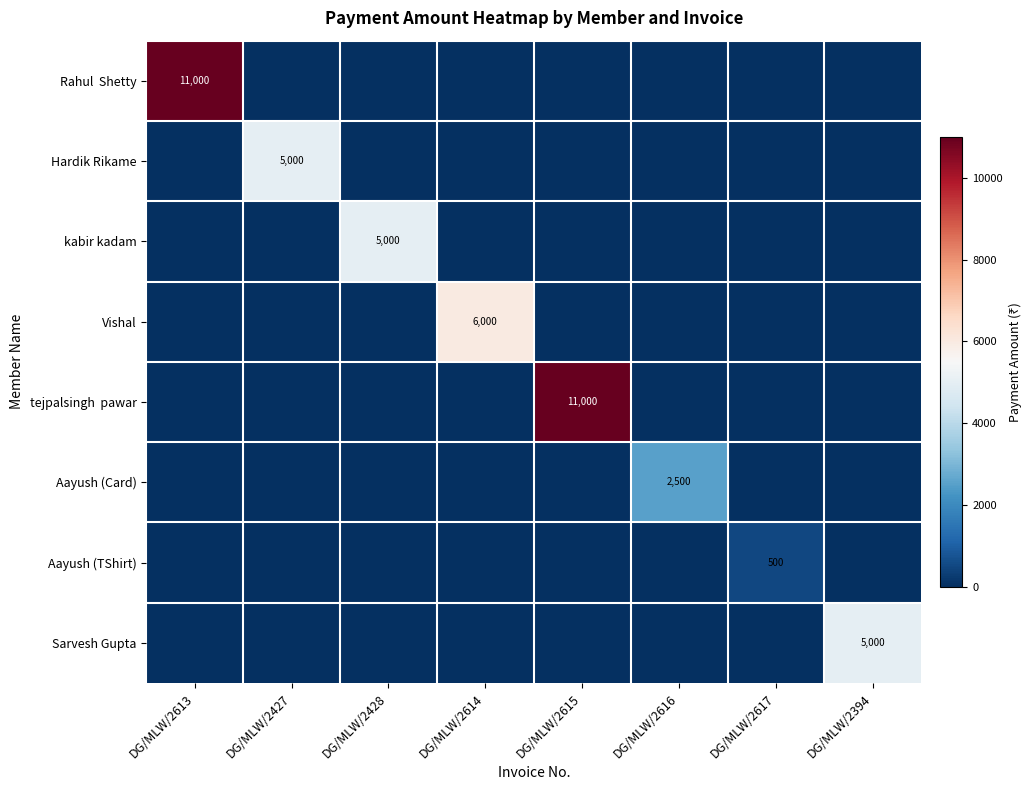

The value of Sarvesh Gupta at DG/MLW/2394 is 5000. True or false?

True